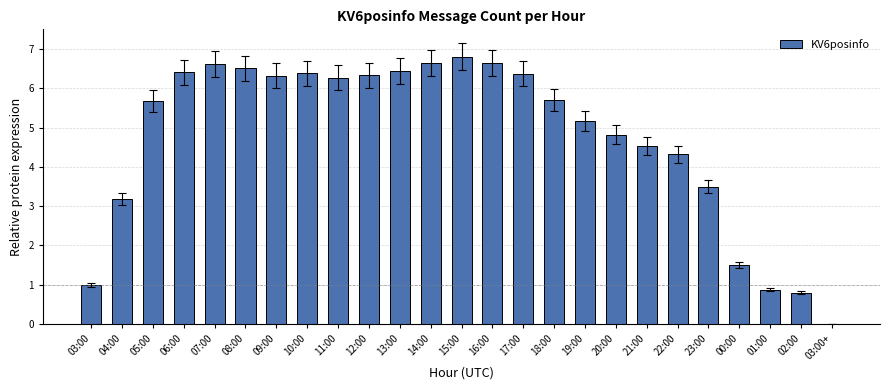

What is the change in value from 05:00 to 06:00?

+0.7